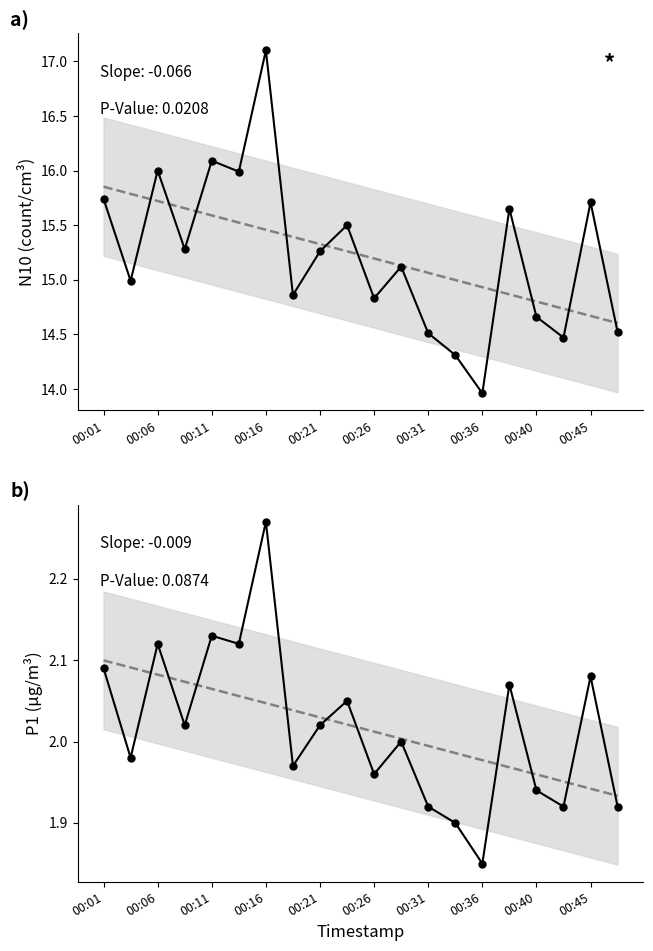

What is the difference between the maximum and second lowest values in the P1 series?

0.4